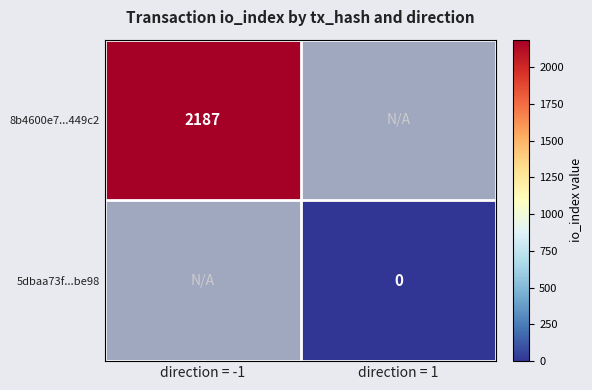

At which category does the chart reach its peak across all series?

direction = -1